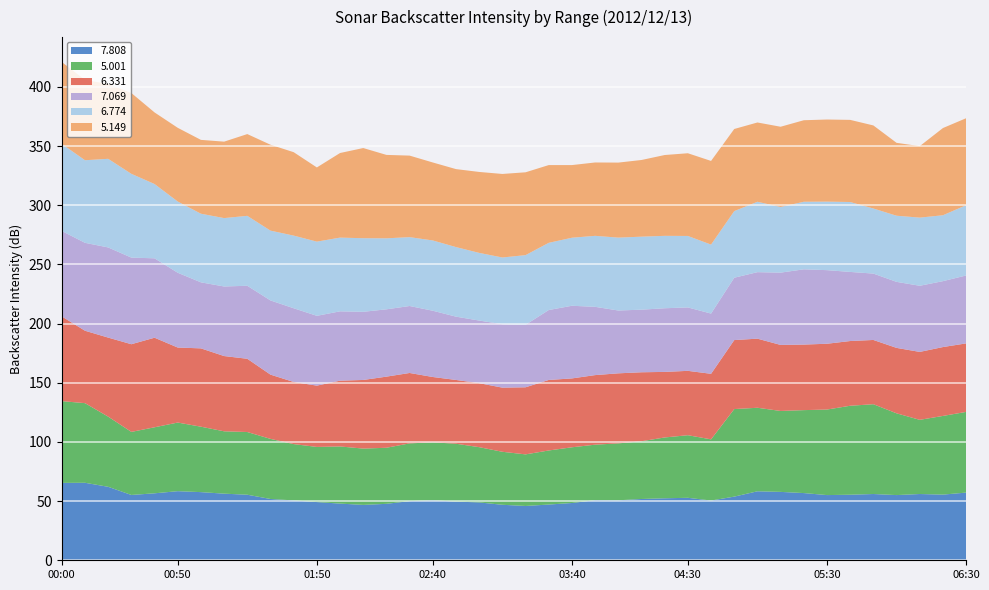

Reading left to right, transcribe all the data shown in this chart.

6.331: 71.6	61.2	66.8	74.1	75.7	63.4	66.2	63.6	61.9	54.3	52.5	51.8	55.6	58.0	60.1	59.5	55.2	53.9	54.1	54.2	56.7	59.6	58.2	58.8	59.2	58.3	55.4	54.4	55.4	58.3	58.4	55.8	55.4	55.6	54.7	54.3	55.3	57.4	58.2	57.9
6.774: 73.6	69.8	74.9	70.8	62.8	60.2	58.0	57.8	59.1	59.0	61.4	62.7	62.3	62.2	60.0	58.2	59.4	58.8	57.2	56.4	58.9	56.8	57.5	60.0	61.6	61.7	61.2	60.4	58.3	56.3	59.5	55.5	57.1	57.9	59.1	55.0	55.9	57.6	55.7	59.4
7.069: 72.2	74.3	76.2	73.2	67.1	63.2	55.8	58.8	61.7	62.7	62.3	59.0	58.6	57.6	56.9	56.6	56.0	53.5	52.9	53.6	52.8	59.1	61.4	57.7	53.1	52.9	53.8	53.6	50.9	52.7	56.2	61.1	63.6	62.2	58.4	56.1	55.8	55.9	55.7	57.4
5.001: 69.1	67.3	59.3	53.3	55.8	58.0	55.3	52.7	53.0	50.8	47.6	46.6	48.3	47.6	47.4	48.8	49.0	48.9	46.7	44.8	43.6	45.7	47.1	46.9	48.1	48.8	51.4	52.9	51.7	74.0	70.6	68.4	70.1	72.3	75.2	75.9	69.1	62.7	66.5	68.2
7.808: 65.4	65.5	62.1	55.2	56.6	58.4	57.6	56.3	55.4	51.8	50.6	49.2	47.9	46.8	47.7	50.0	50.7	49.6	48.9	46.9	45.9	47.1	48.4	50.8	50.7	51.8	52.4	52.8	50.5	53.8	58.3	57.8	56.8	55.1	55.4	56.0	55.1	56.0	55.5	57.2
5.149: 69.2	67.9	63.2	68.3	60.5	62.3	62.4	64.6	69.1	72.6	70.5	62.7	71.5	76.2	70.5	68.9	65.9	65.9	68.4	70.6	70.0	65.7	61.4	62.0	63.4	64.8	68.3	69.9	70.7	69.4	67.0	67.8	68.9	69.4	69.4	70.2	61.6	60.4	73.7	73.5